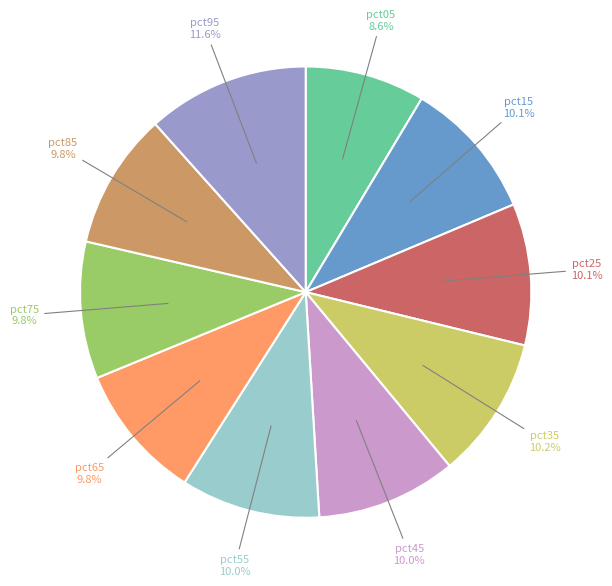

What is the smallest slice in the pie chart?

pct05